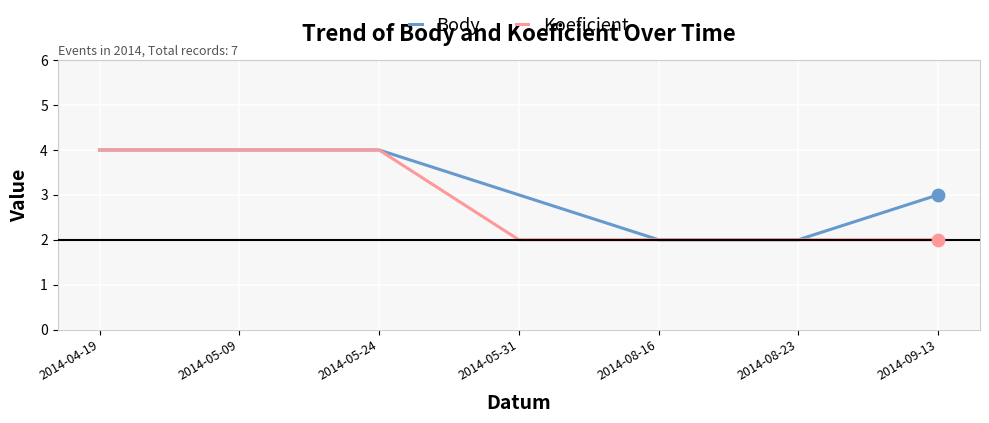

What are all the series names shown in the legend?

Body, Koeficient